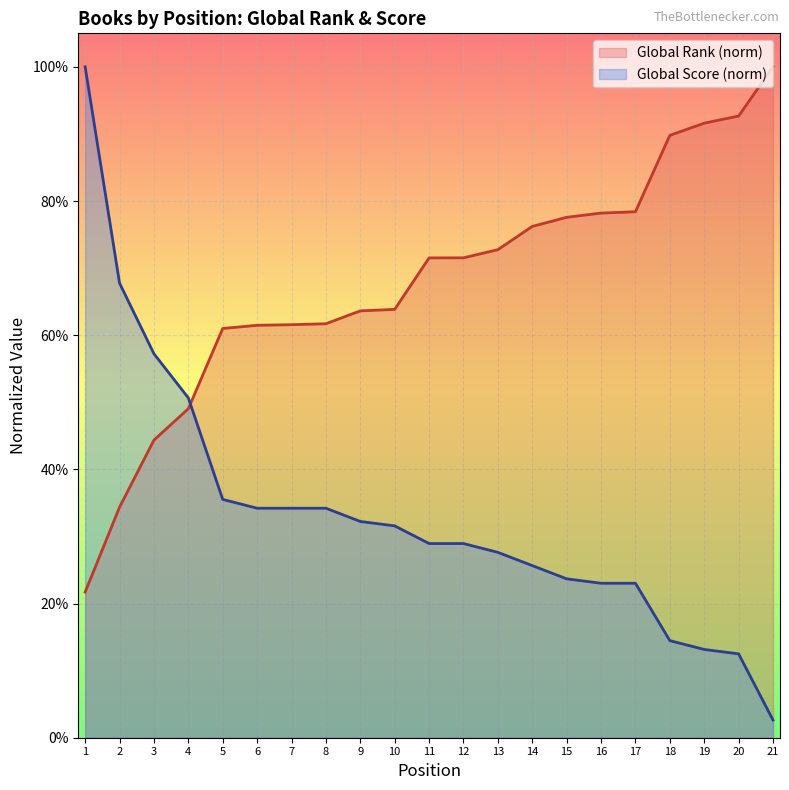

Does the chart display data point markers on the line(s)?

No